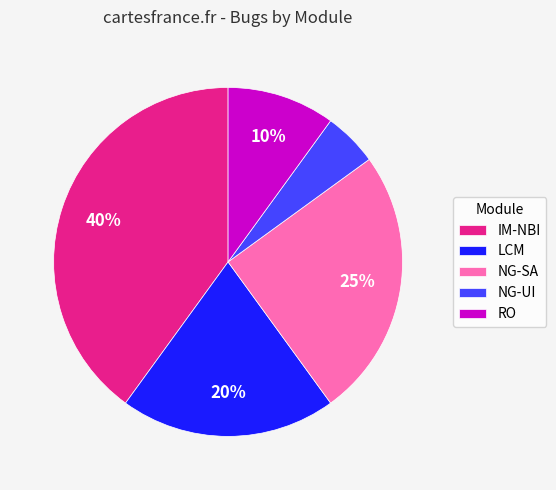

Which has a higher value, NG-SA or IM-NBI?

IM-NBI